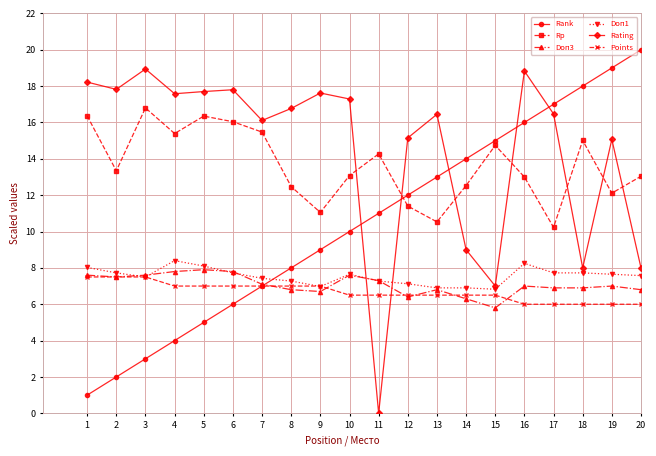

What is the highest value of the Rank series?

20.0